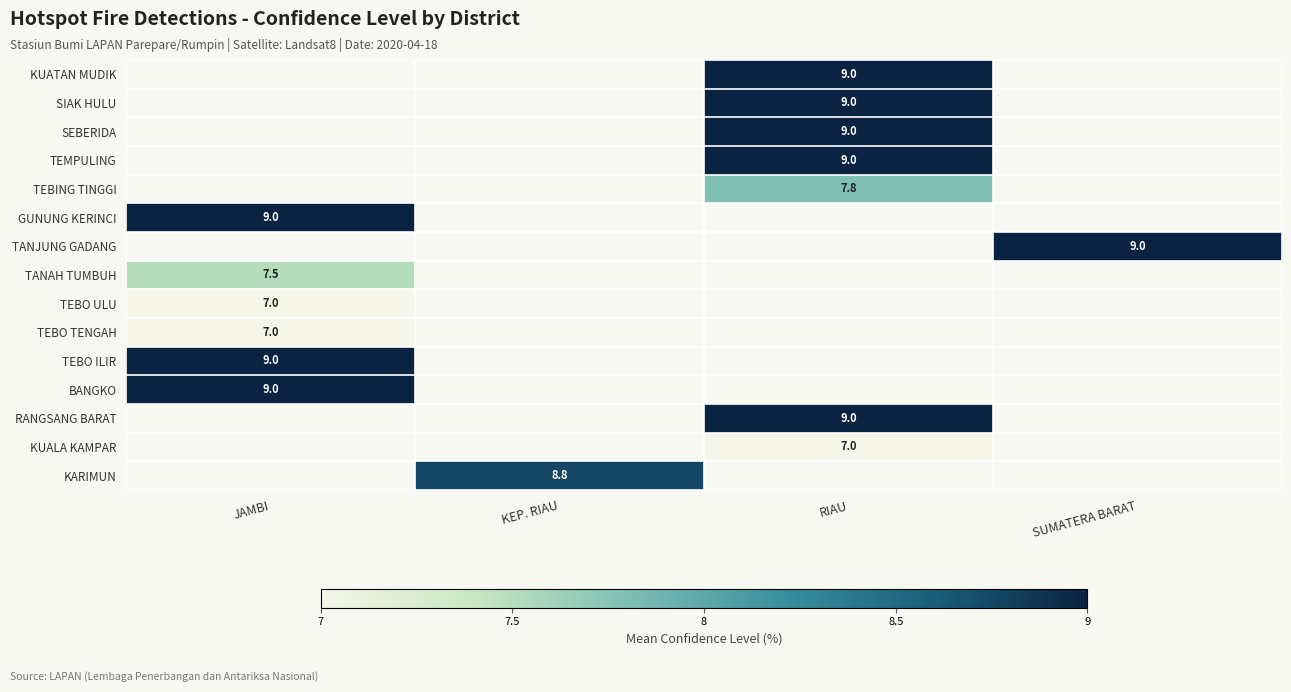

Is it true that TEBO TENGAH equals 7.0 at JAMBI?

True